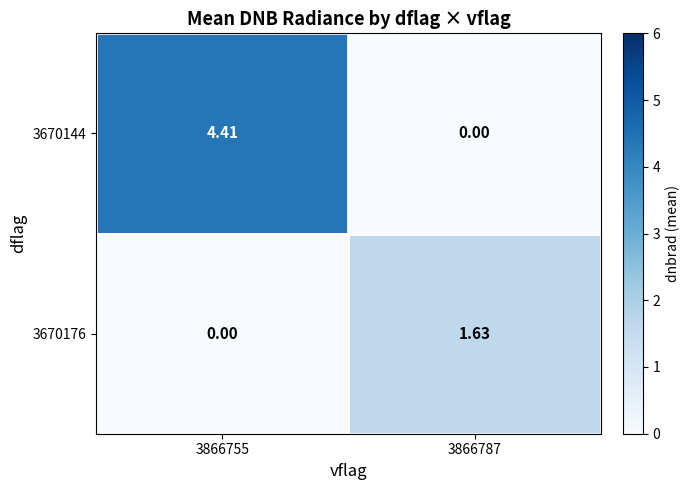

List the series in order of their overall mean, lowest first.

3670176, 3670144